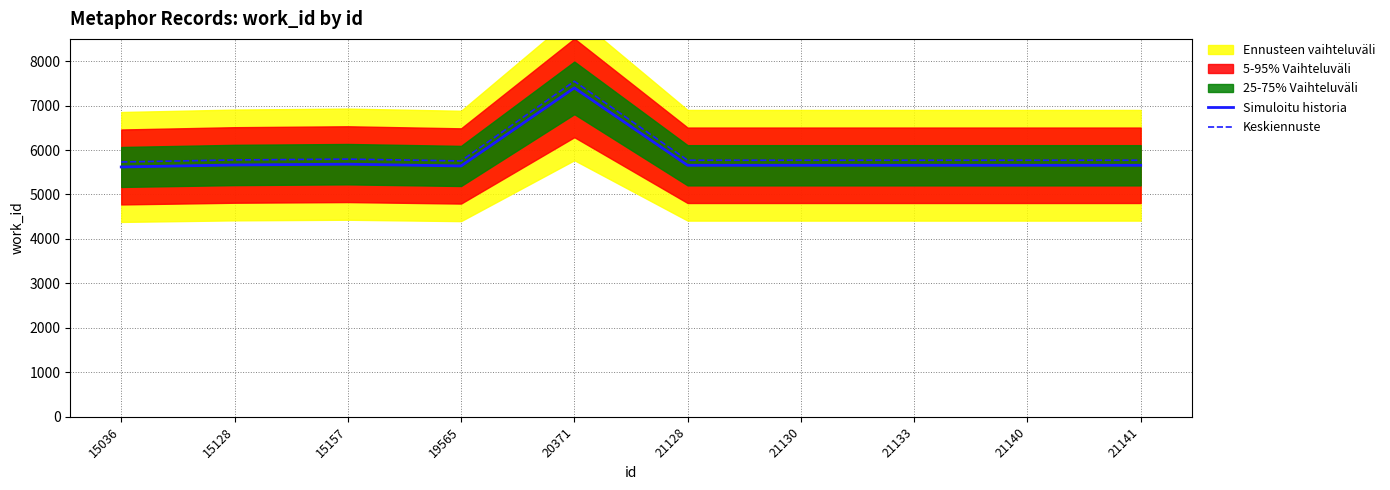

What is the difference between the maximum and minimum values in the Simuloitu historia series?

1779.0